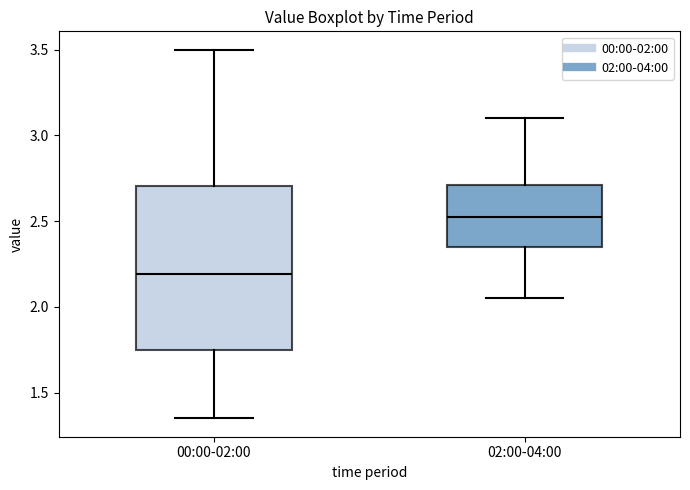

Reading left to right, transcribe this box plot: for each box, give where its median line is, the range the box spans, and where its two whiskers end, as read against the y-axis. The values are not printed on the chart, so give them approximately, as read against the axis.

00:00-02:00: median 2.20, box 1.75 to 2.70, whiskers 1.35 to 3.50
02:00-04:00: median 2.55, box 2.35 to 2.70, whiskers 2.05 to 3.10